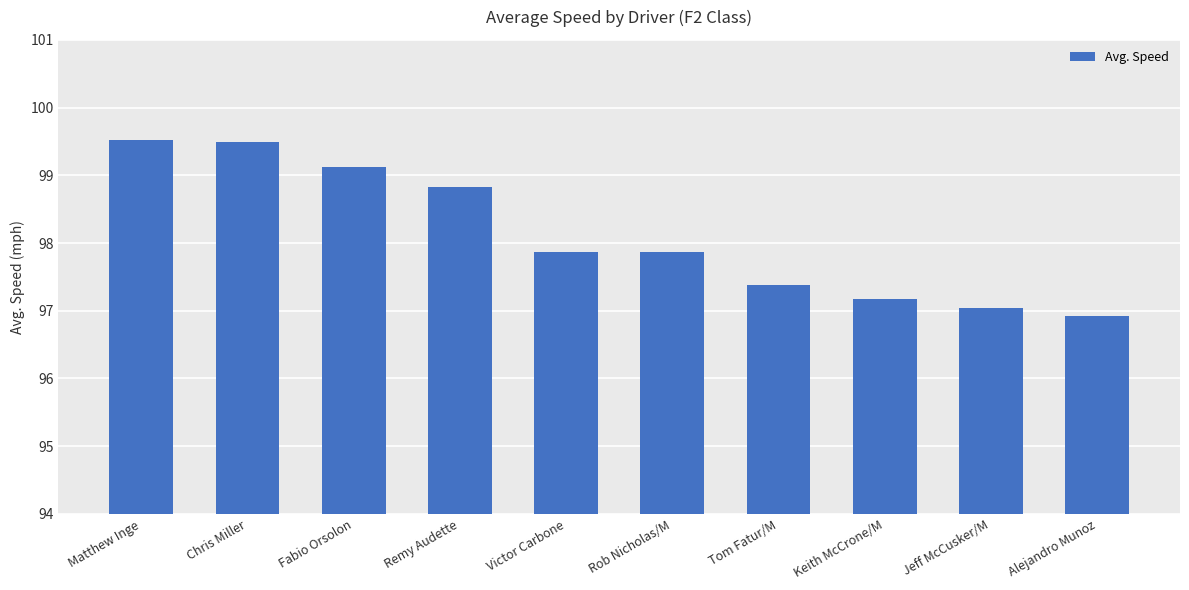

Which has a higher value, Matthew Inge or Victor Carbone?

Matthew Inge